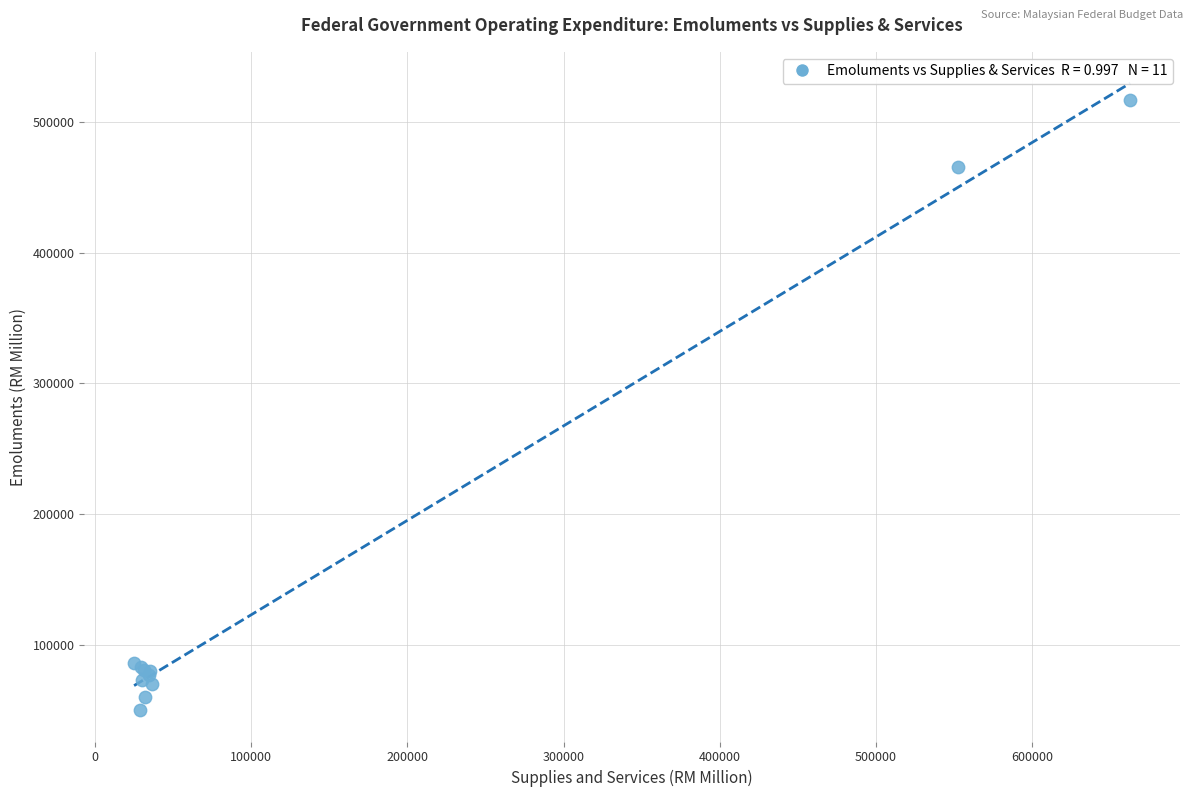

What Y value in the scatter plot is closest to 283502?

465382.3